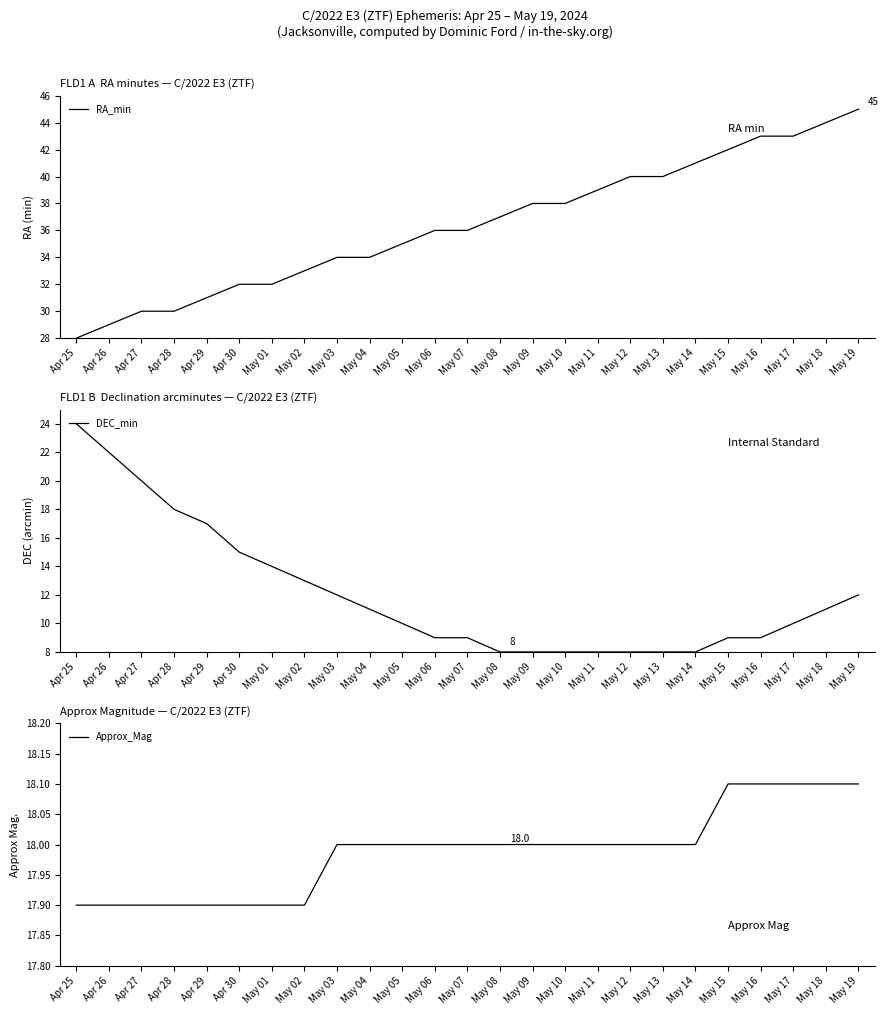

What is the sum of all RA_min values?

910